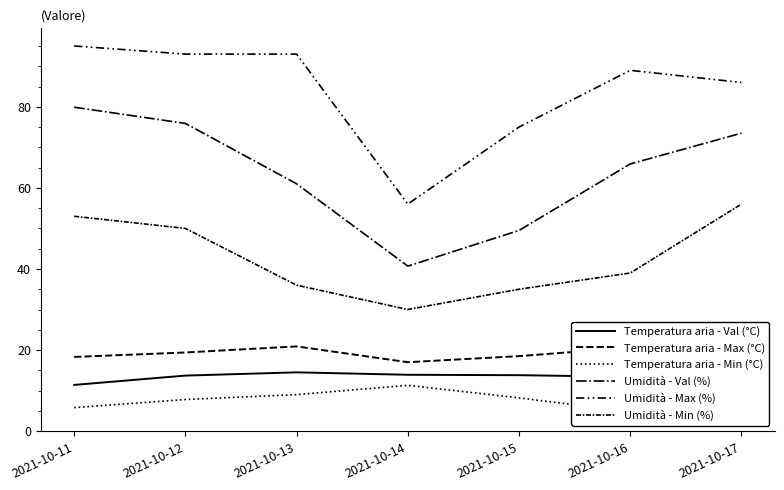

What are all the series names shown in the legend?

Temperatura aria - Val (°C), Temperatura aria - Max (°C), Temperatura aria - Min (°C), Umidità - Val (%), Umidità - Max (%), Umidità - Min (%)